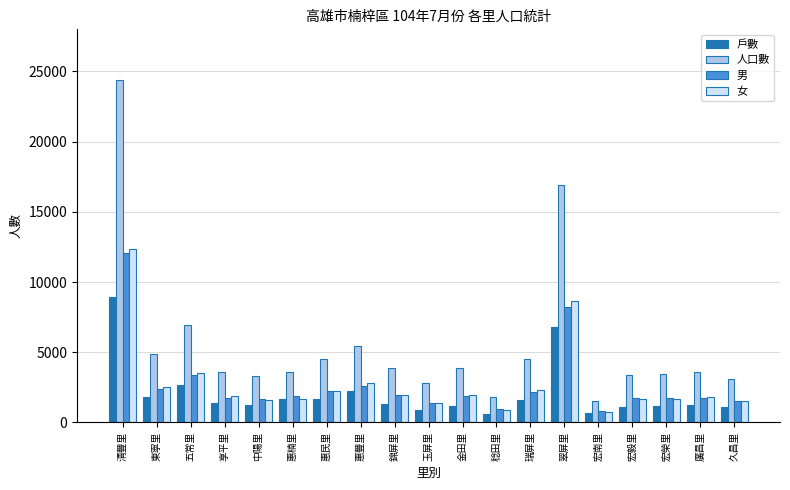

List the series in order of their peak value, lowest first.

戶數, 男, 女, 人口數